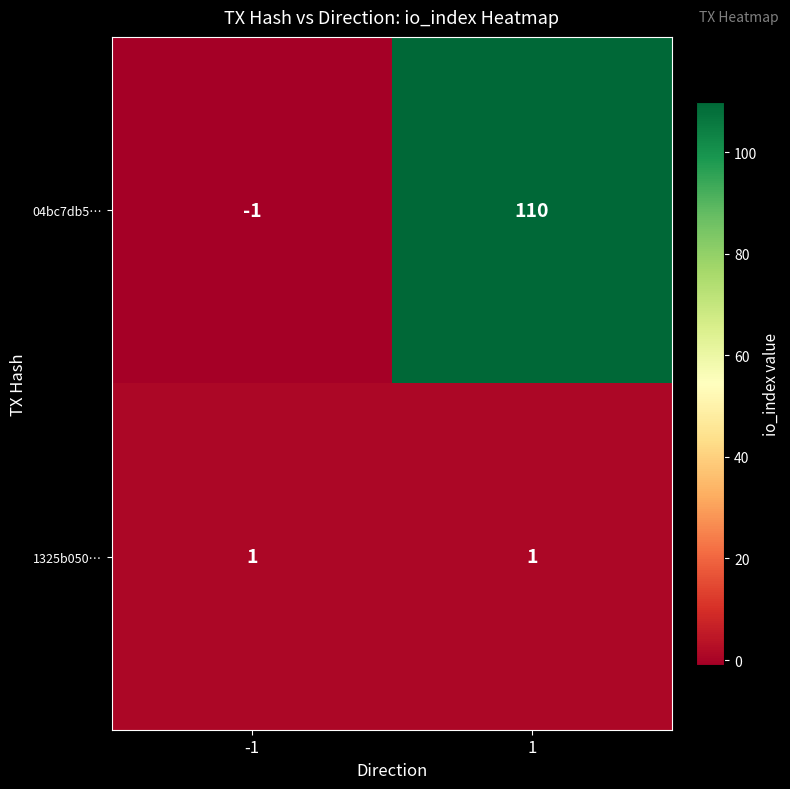

Which label corresponds to the largest value in the chart?

1